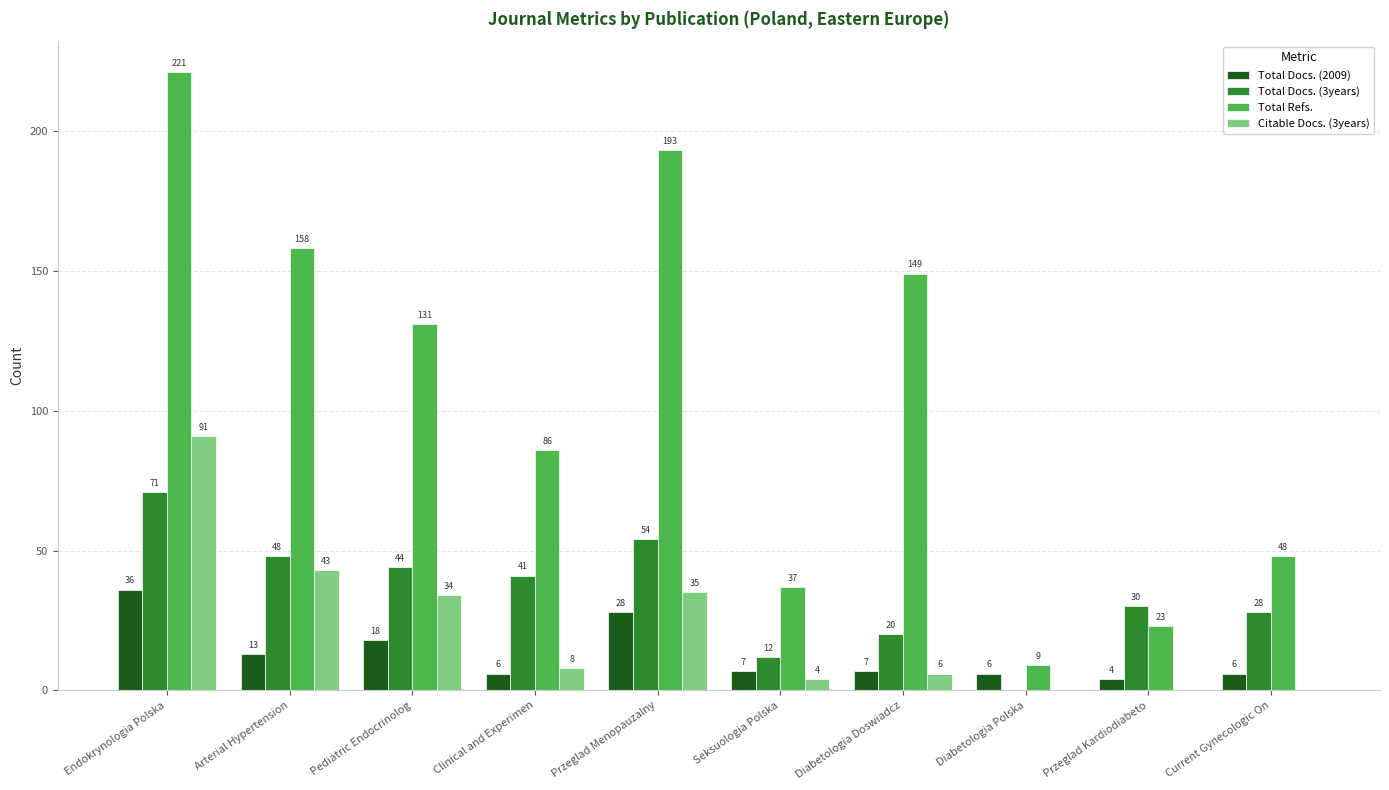

What is the average value of the Citable Docs. (3years) series?

22